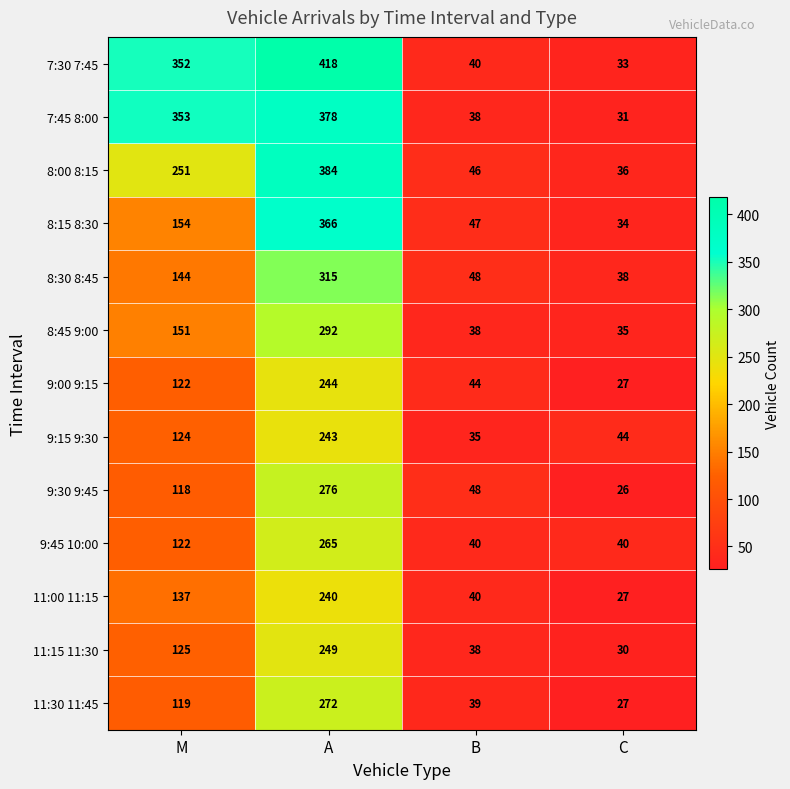

Which series has the largest total across all categories?

7:30 7:45